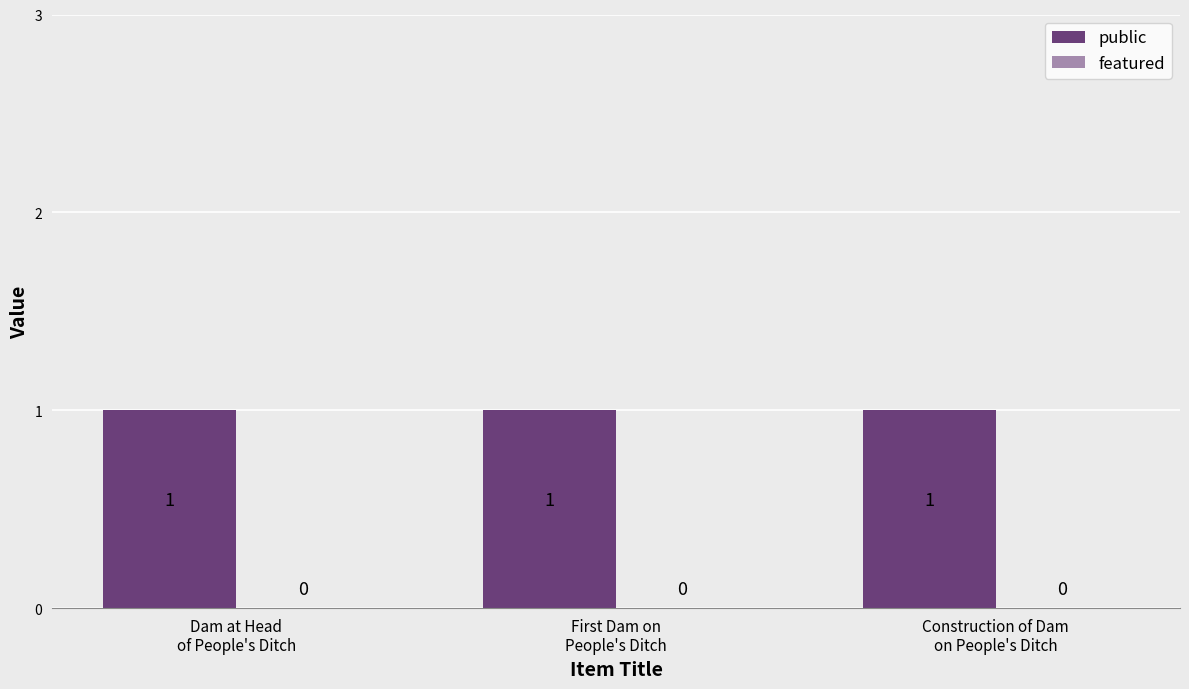

Is it true that featured equals 0 at Construction of Dam
on People's Ditch?

True